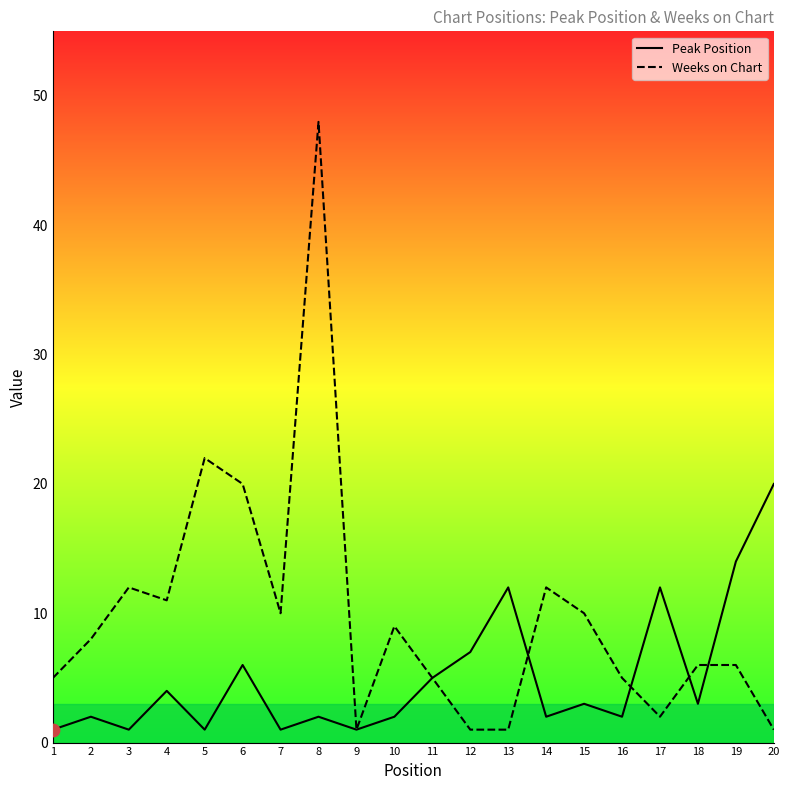

Is the value of Peak Position at 7 greater than the value of Weeks on Chart at 18?

No